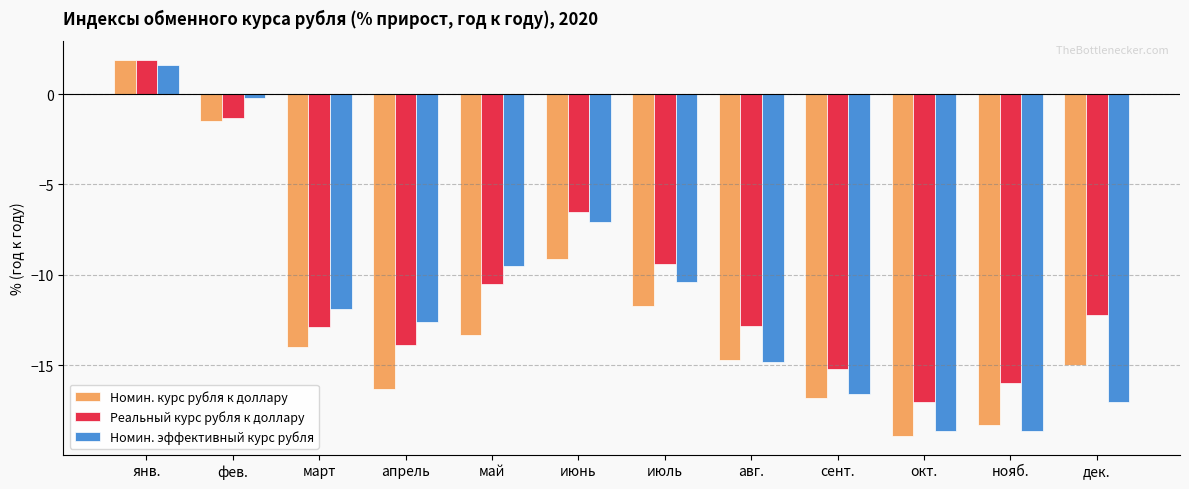

At апрель, list the series in order from smallest to largest.

Номин. курс рубля к доллару, Реальный курс рубля к доллару, Номин. эффективный курс рубля